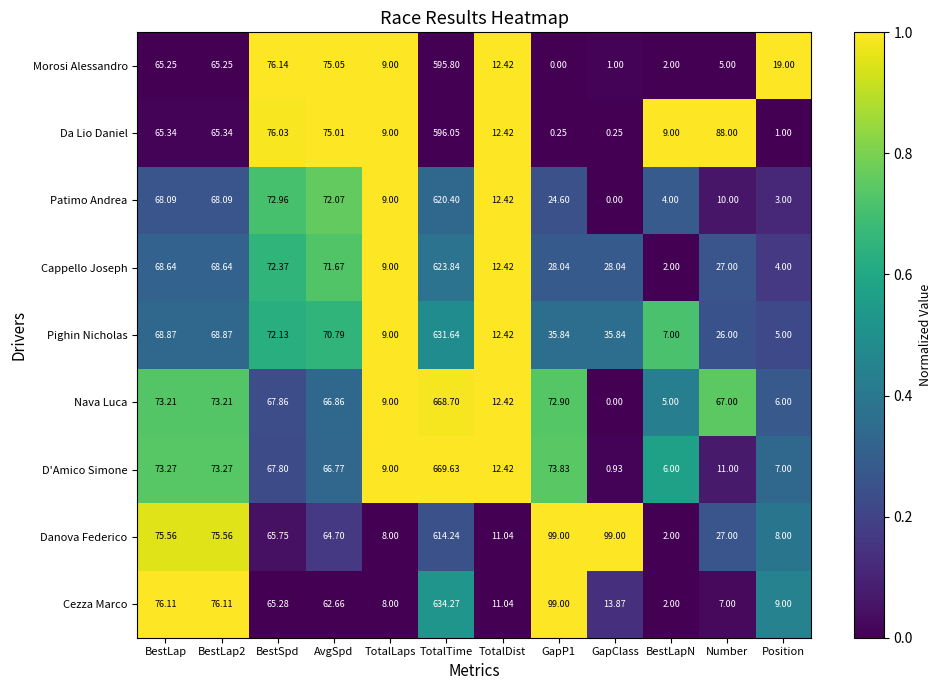

At which category is the sum across all series the highest?

TotalTime